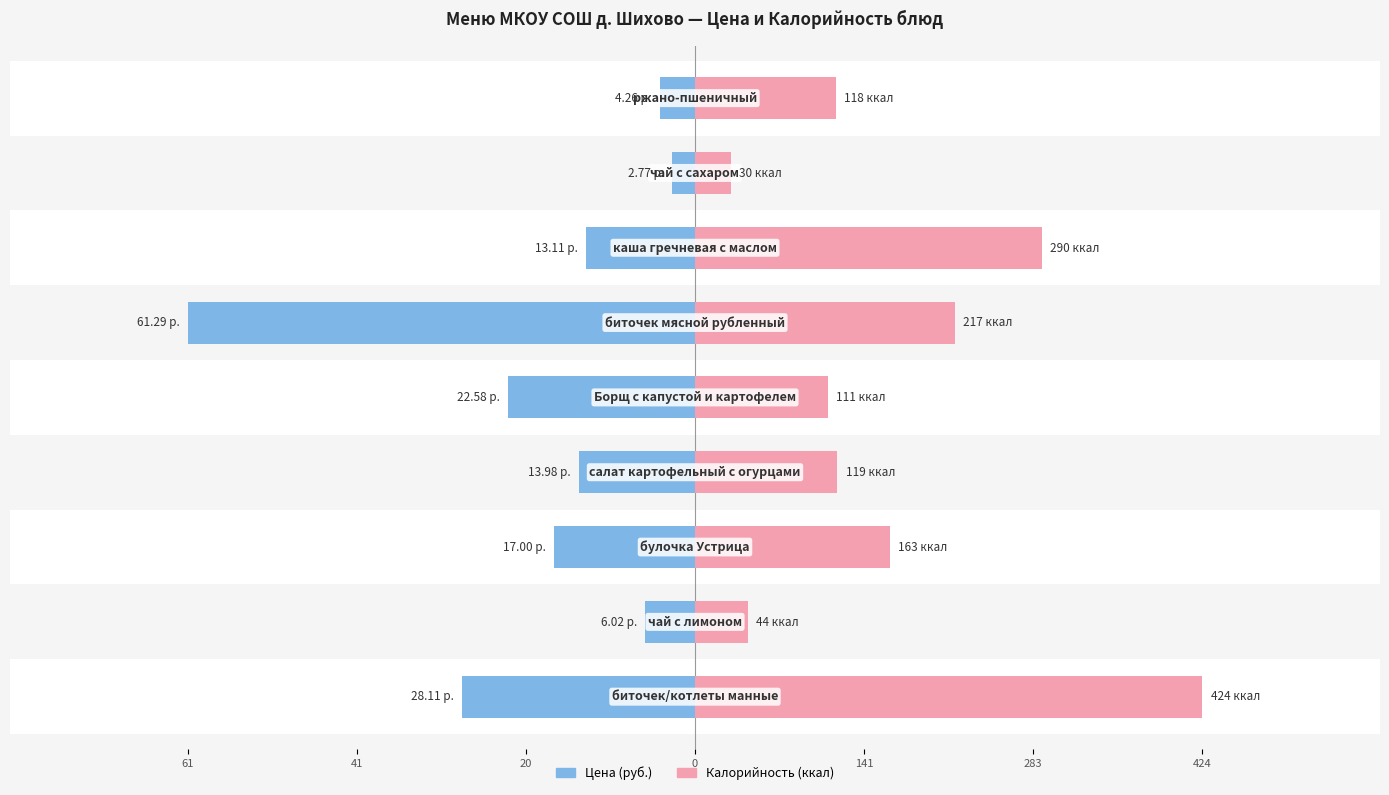

Which series has the widest spread of values?

Цена (руб.)